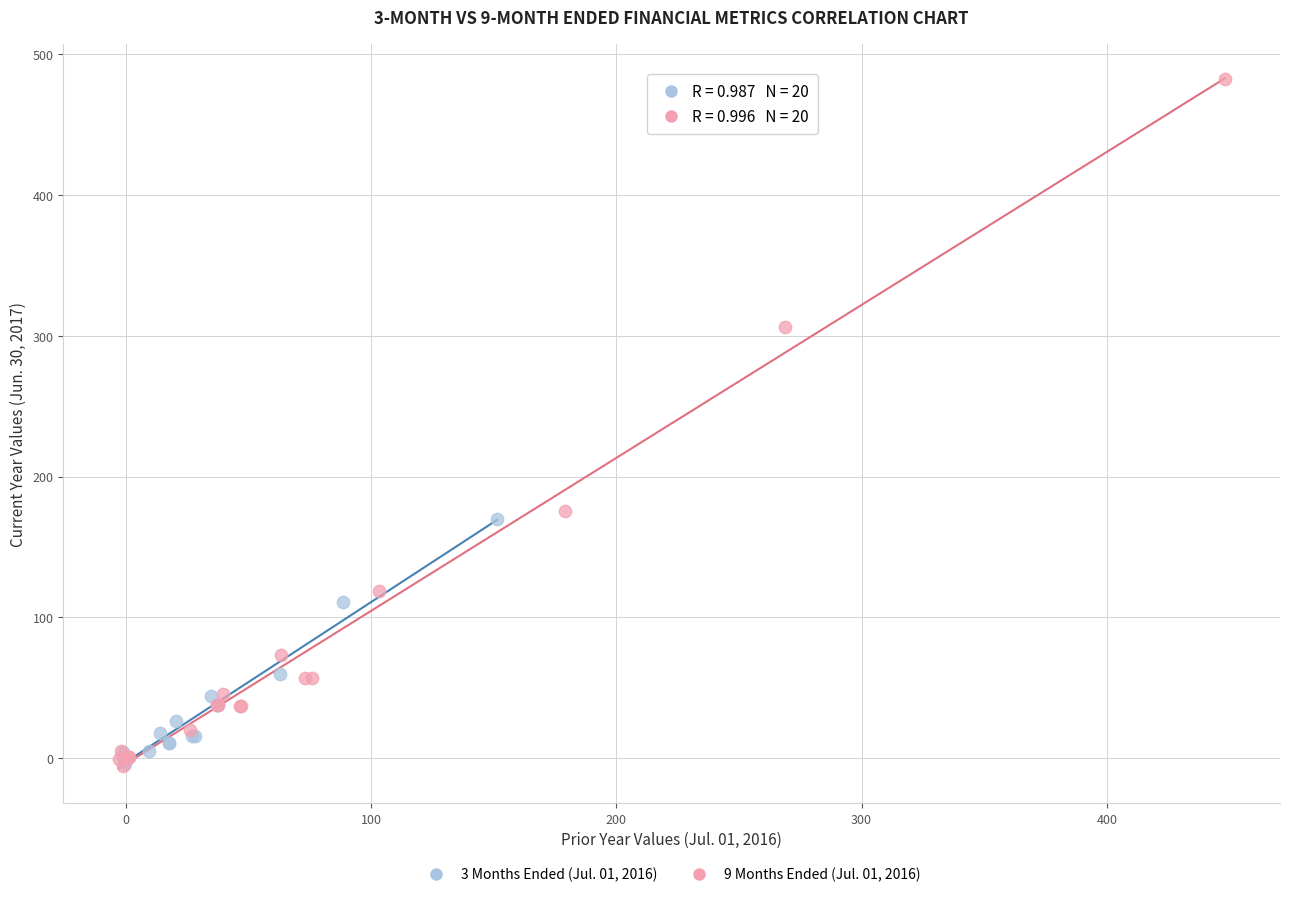

Which series has the largest Y range (max minus min)?

9 Months Ended (Jul. 01, 2016)